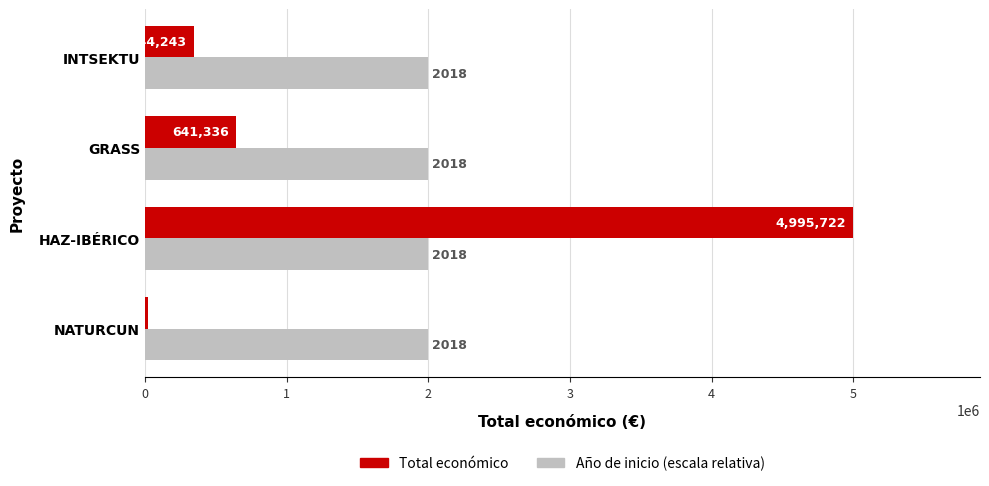

What is the sum of the Total económico values at HAZ-IBÉRICO and GRASS?

5637058.0